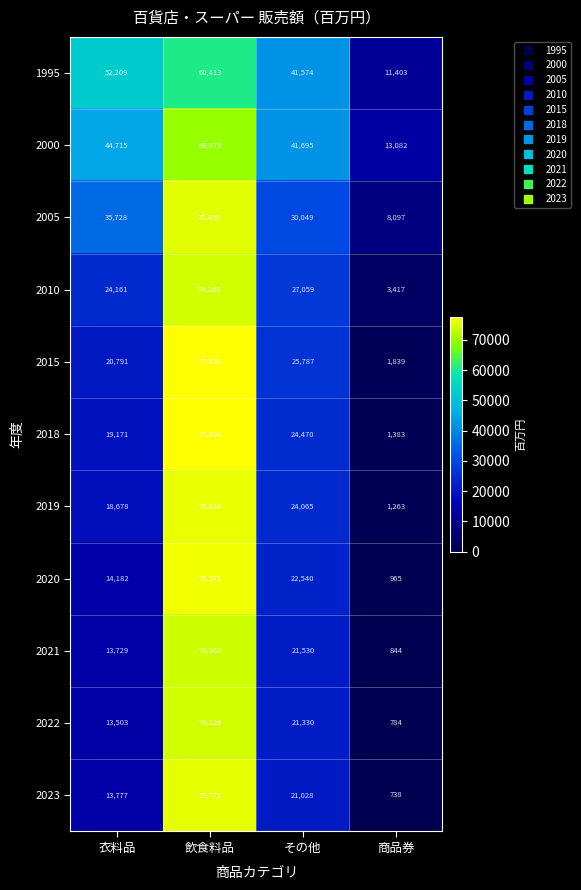

At which category is the sum across all series the highest?

飲食料品